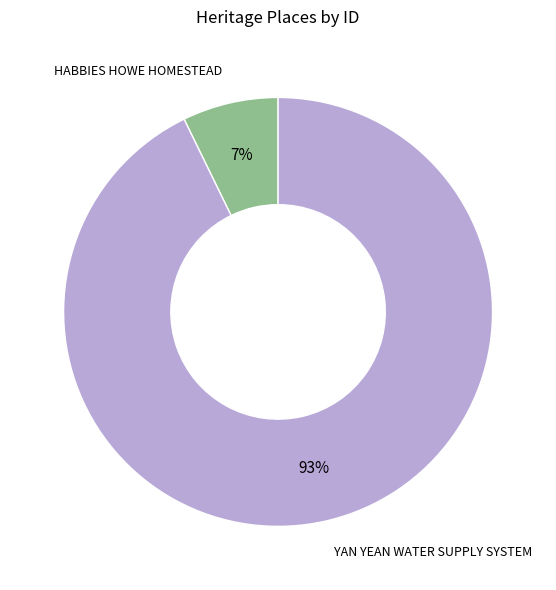

To the nearest percent, what is the difference between the YAN YEAN WATER SUPPLY SYSTEM and HABBIES HOWE HOMESTEAD slice percentages?

86%